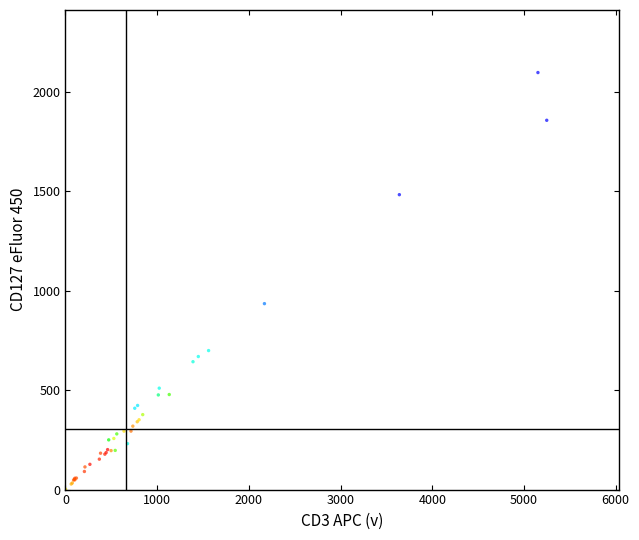

What Y value in the scatter plot is closest to 1049?

935